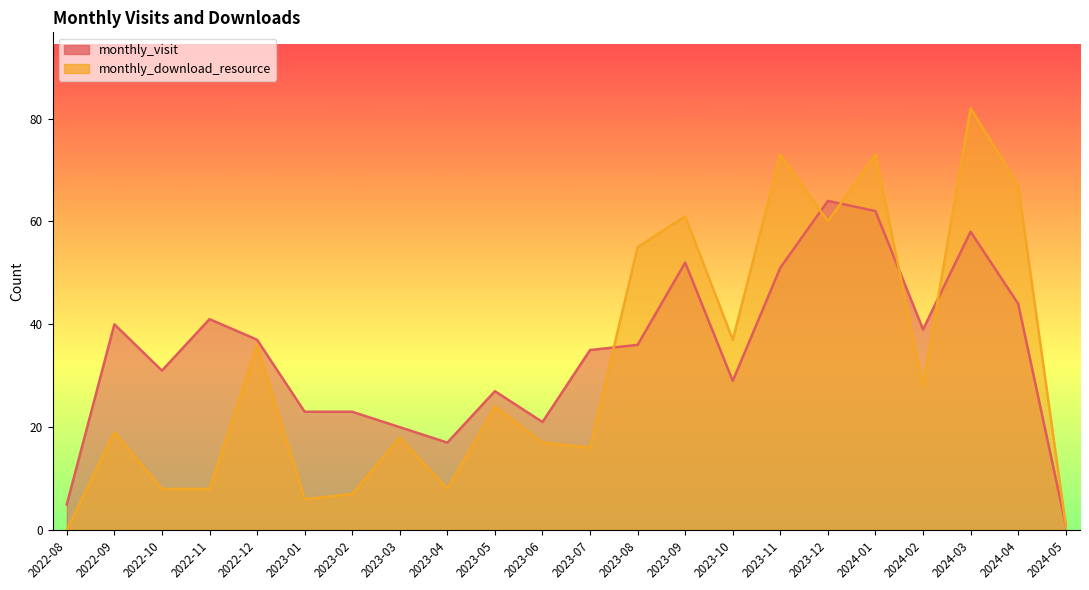

At how many categories does at least one series exceed 39?

9